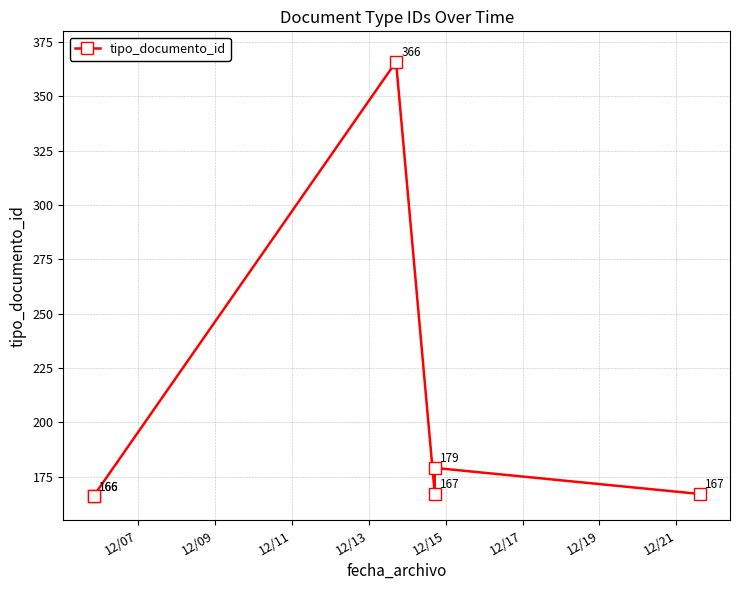

How many data points does each series have?

6